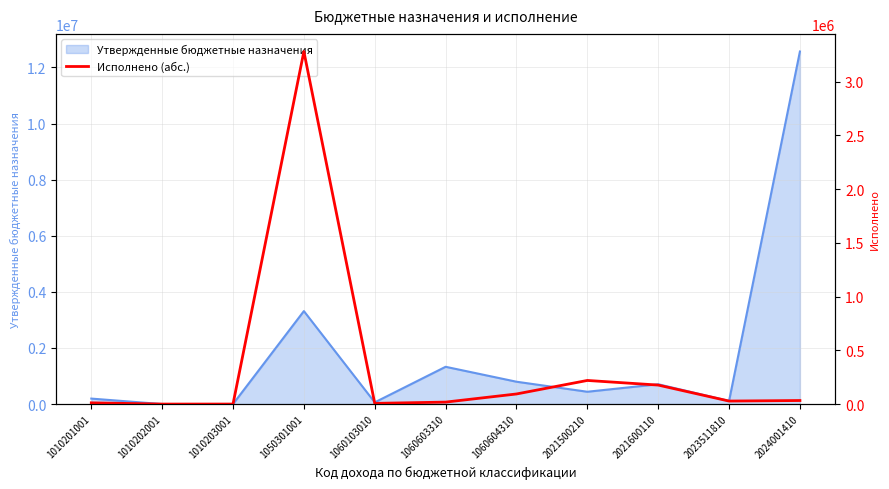

Reading left to right, what are all the values shown in this chart?

11509.9	14.0	129.9	3279654.9	6548.4	18307.0	93947.2	219727.0	176724.0	28032.0	33097.2